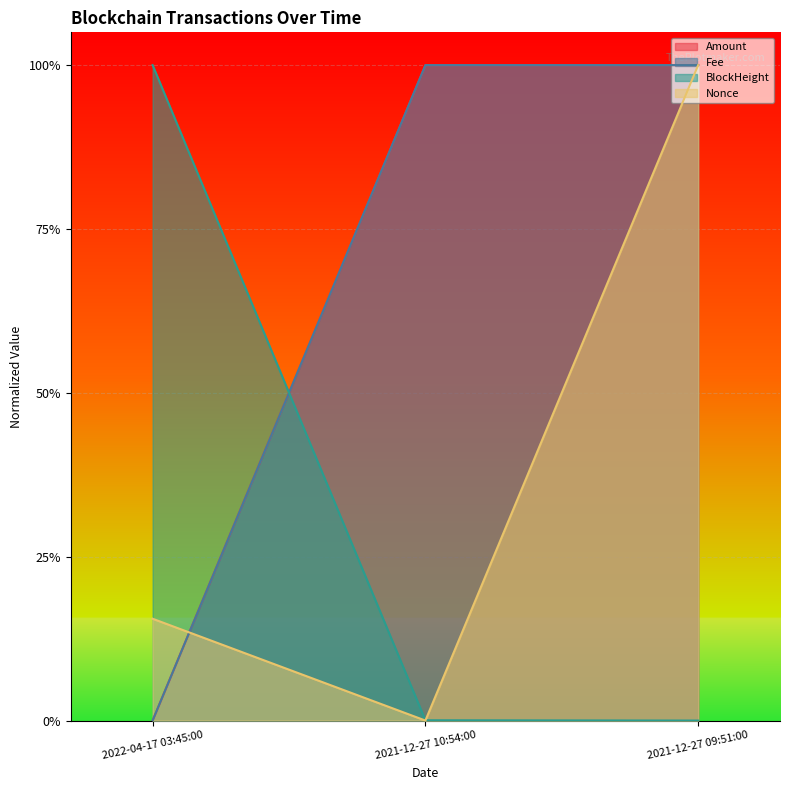

Does the chart display data point markers on the line(s)?

No